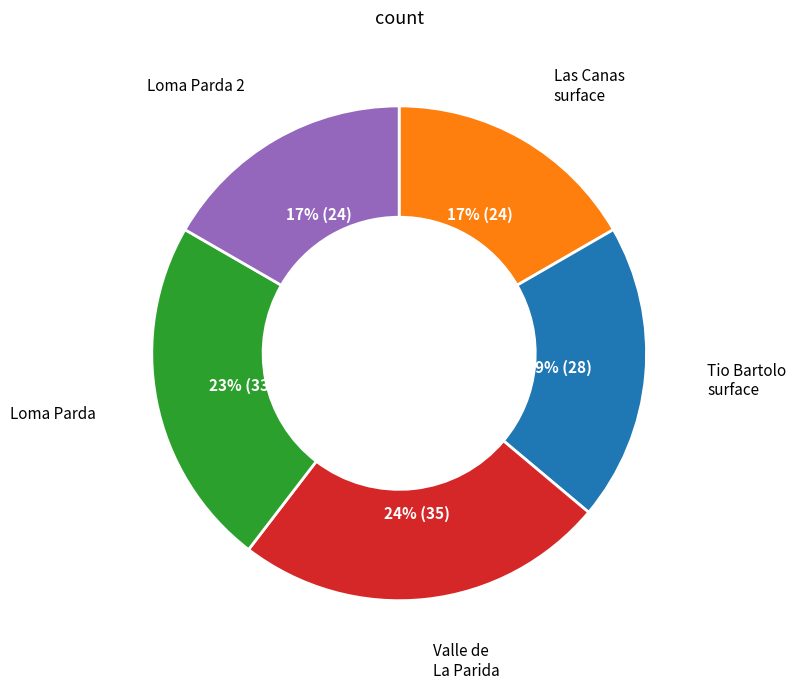

Is there any slice that represents more than half of the pie?

No